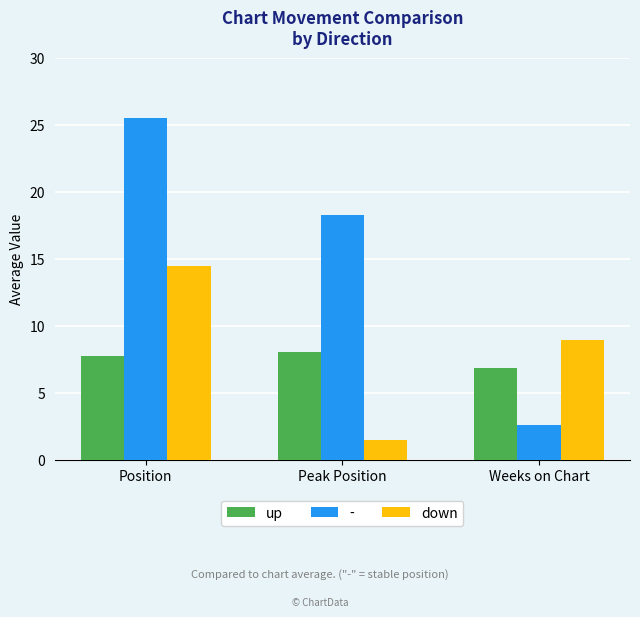

What are all the series names shown in the legend?

up, -, down